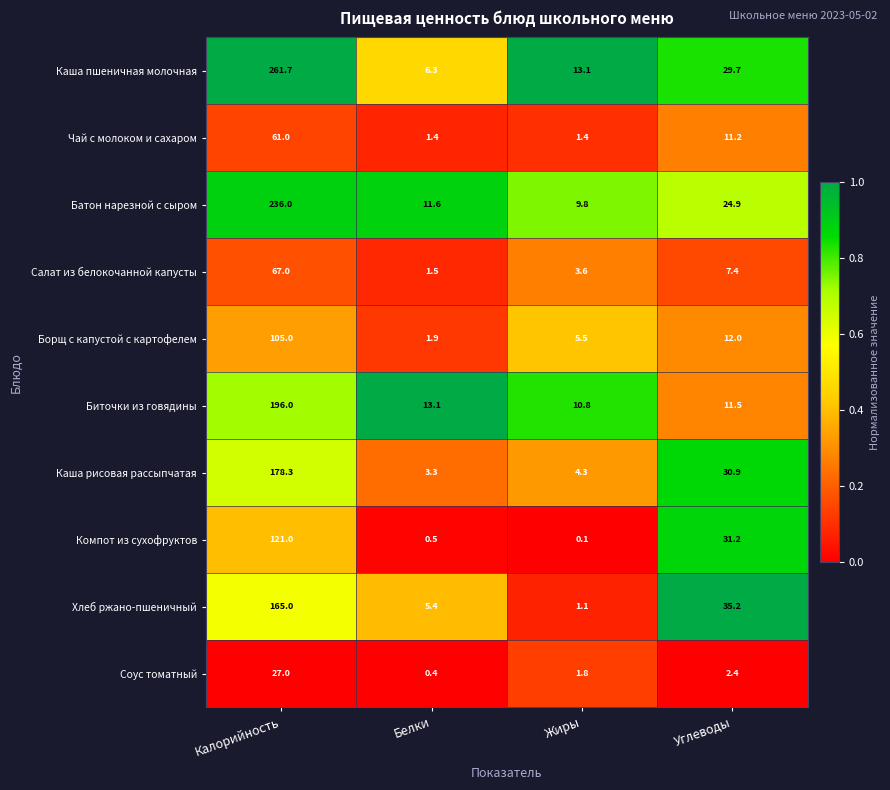

Rank the series by their maximum value, from highest to lowest.

Каша пшеничная молочная, Батон нарезной с сыром, Биточки из говядины, Каша рисовая рассыпчатая, Хлеб ржано-пшеничный, Компот из сухофруктов, Борщ с капустой с картофелем, Салат из белокочанной капусты, Чай с молоком и сахаром, Соус томатный